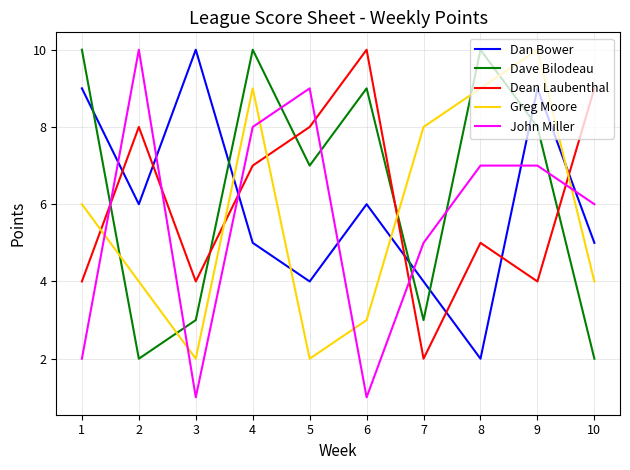

How many Greg Moore values are between 3 and 9?

7